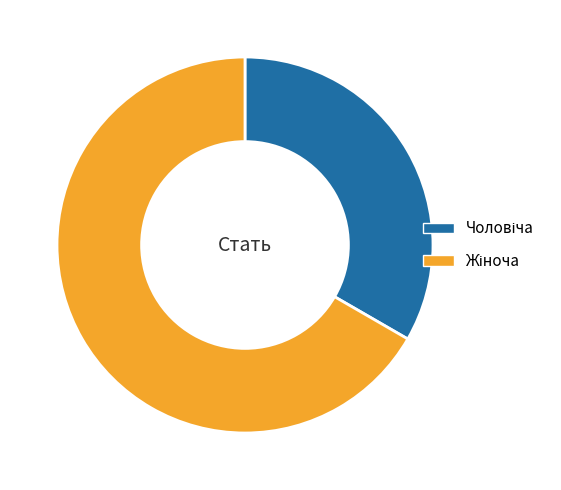

Is there a majority slice in this chart?

Yes